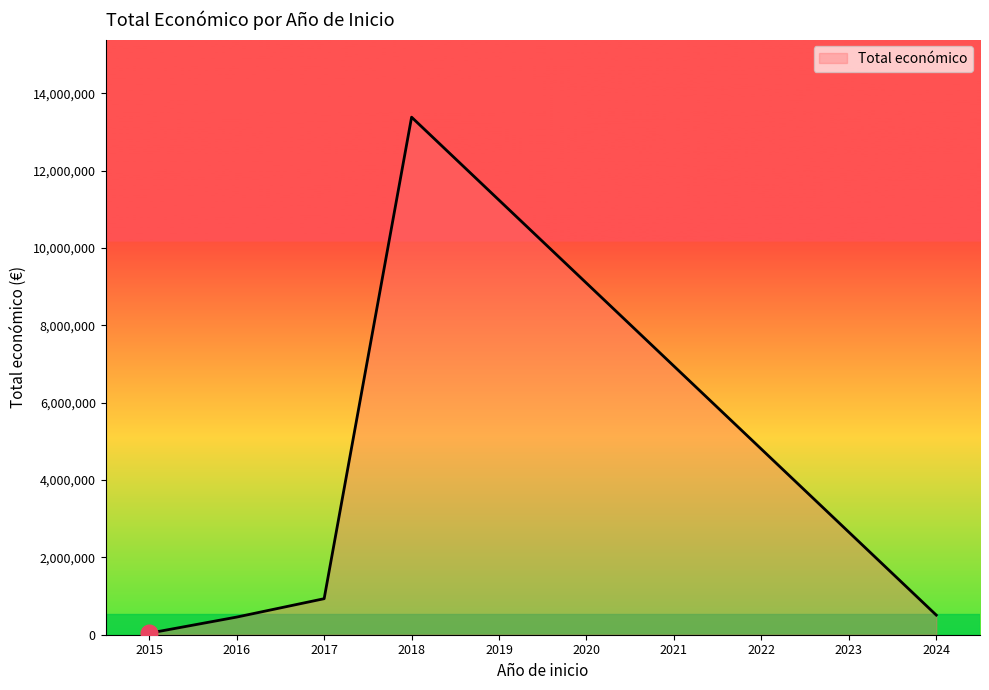

Count the number of categories in the chart.

5